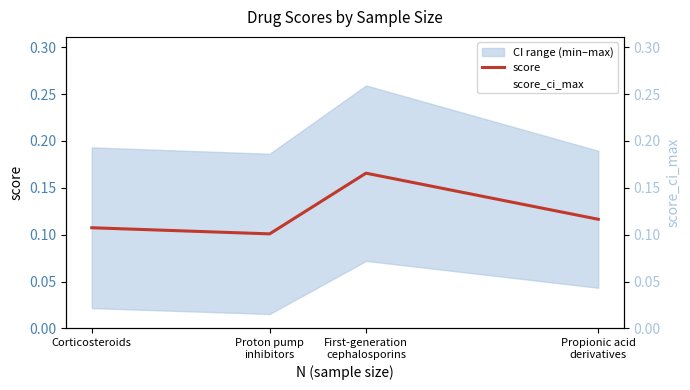

What is the sum of all score values?

0.5